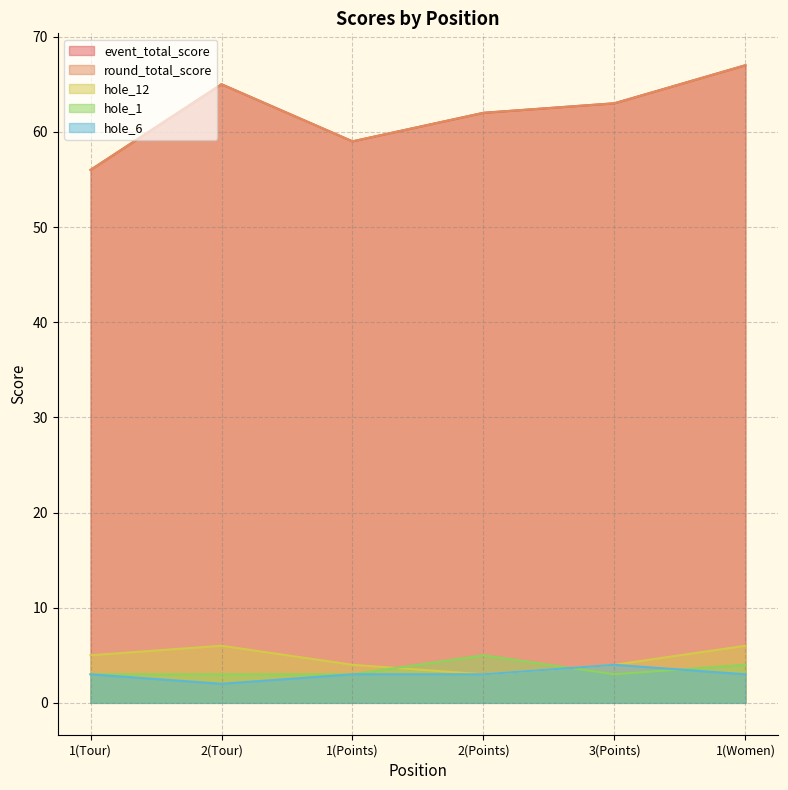

At 1(Points), list the series in order from smallest to largest.

hole_1, hole_6, hole_12, event_total_score, round_total_score